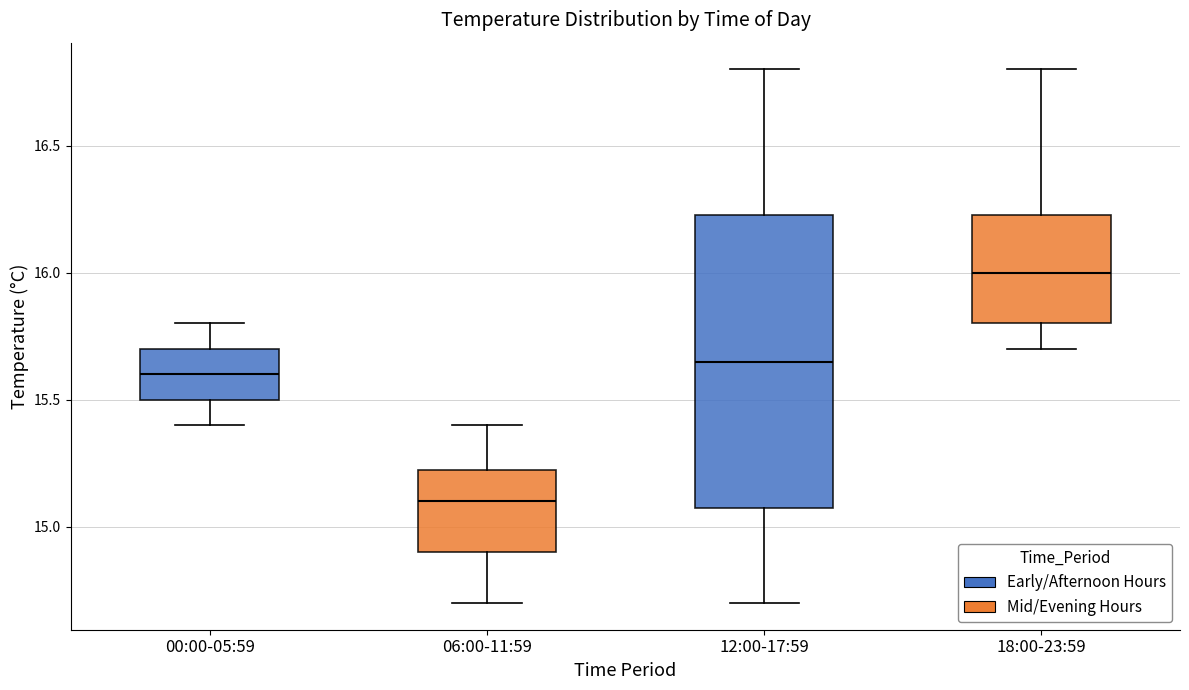

Where is the upper edge of the box for 12:00-17:59 on the y-axis? The values are not printed on the chart, so give them approximately, as read against the axis.

16.25